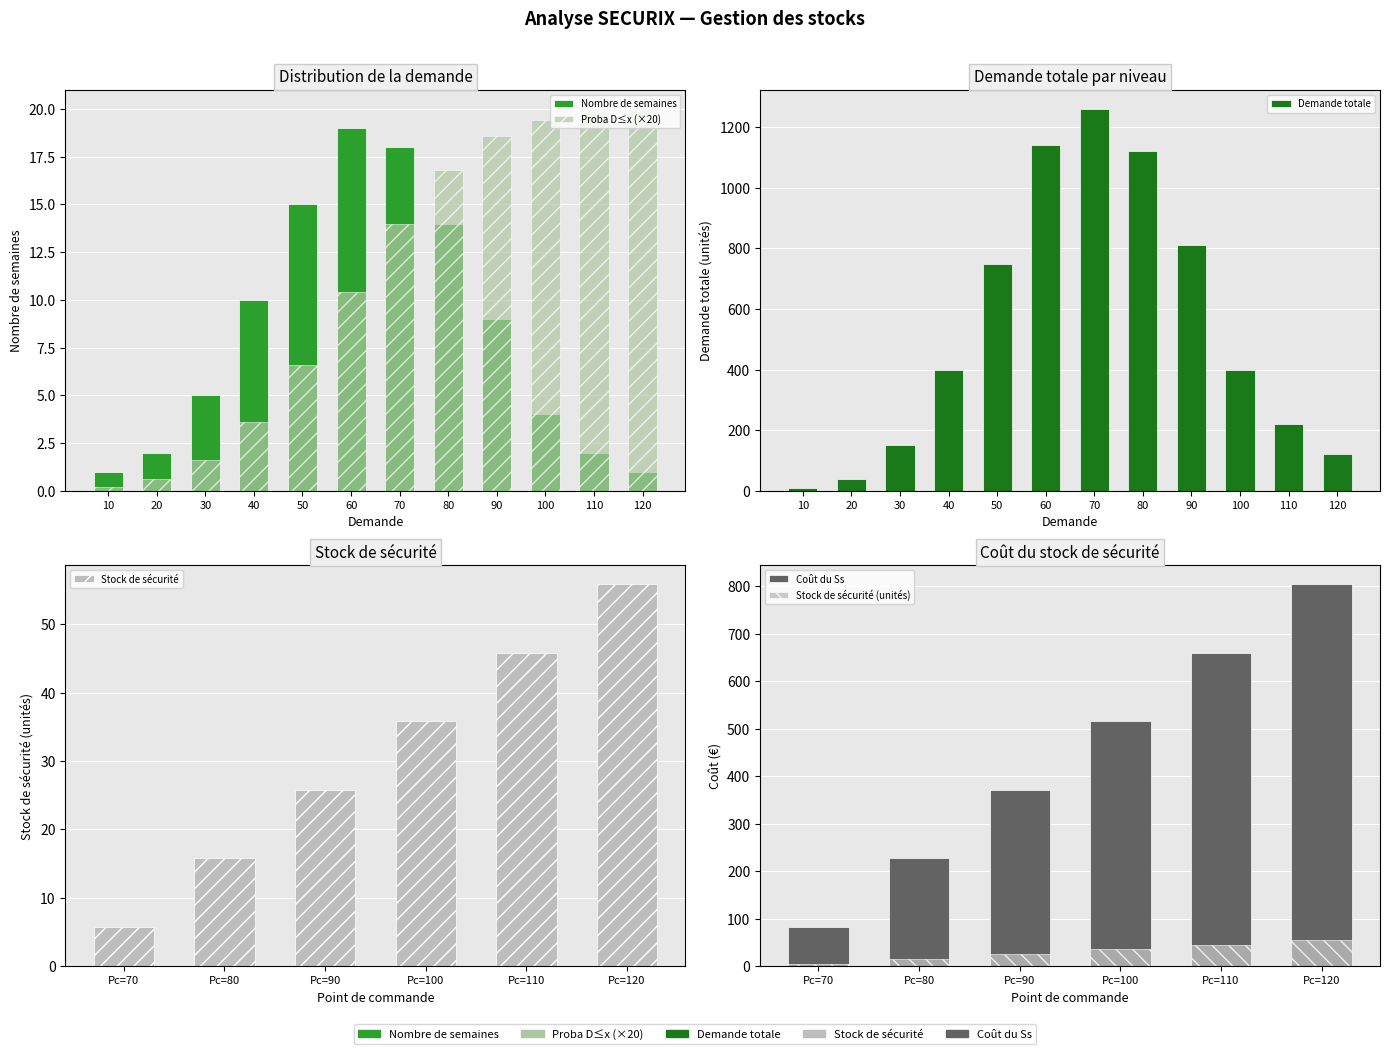

What is the difference between the maximum and second lowest values in the Nombre de semaines series?

18.0